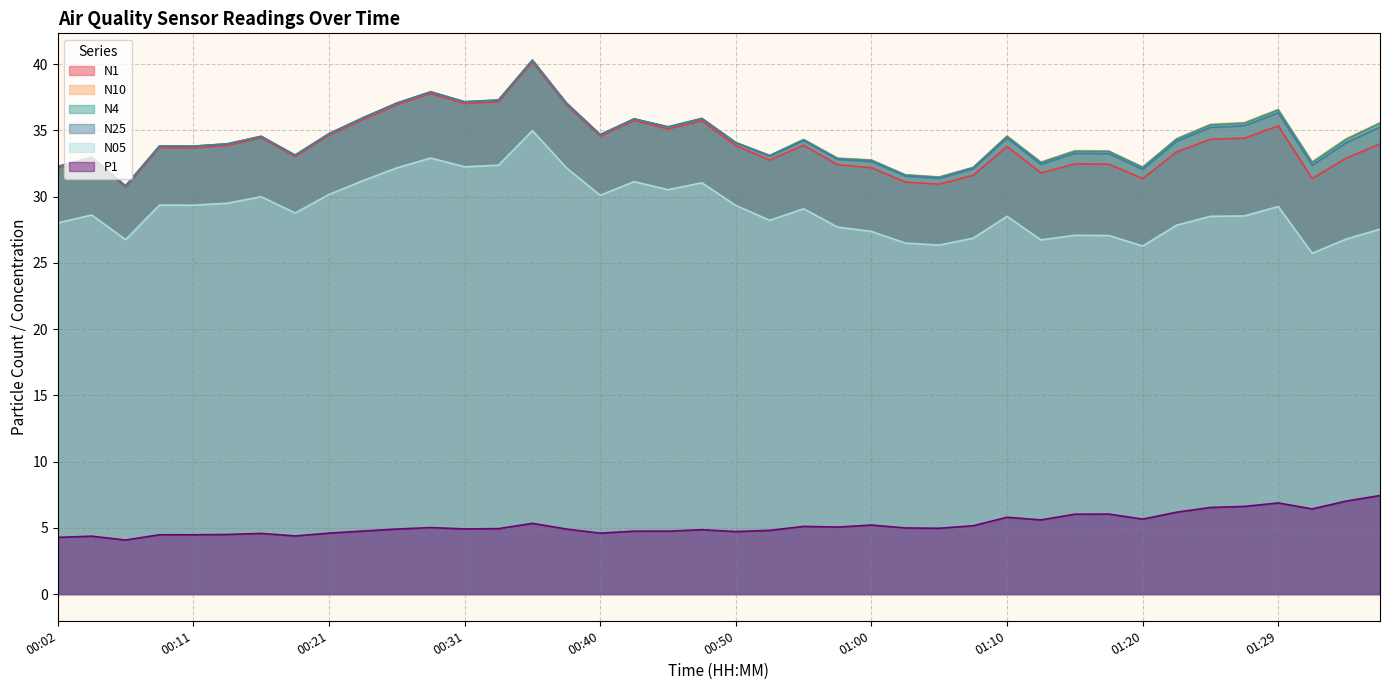

True or false: N05 has a value of 12.4 at 00:14.

False